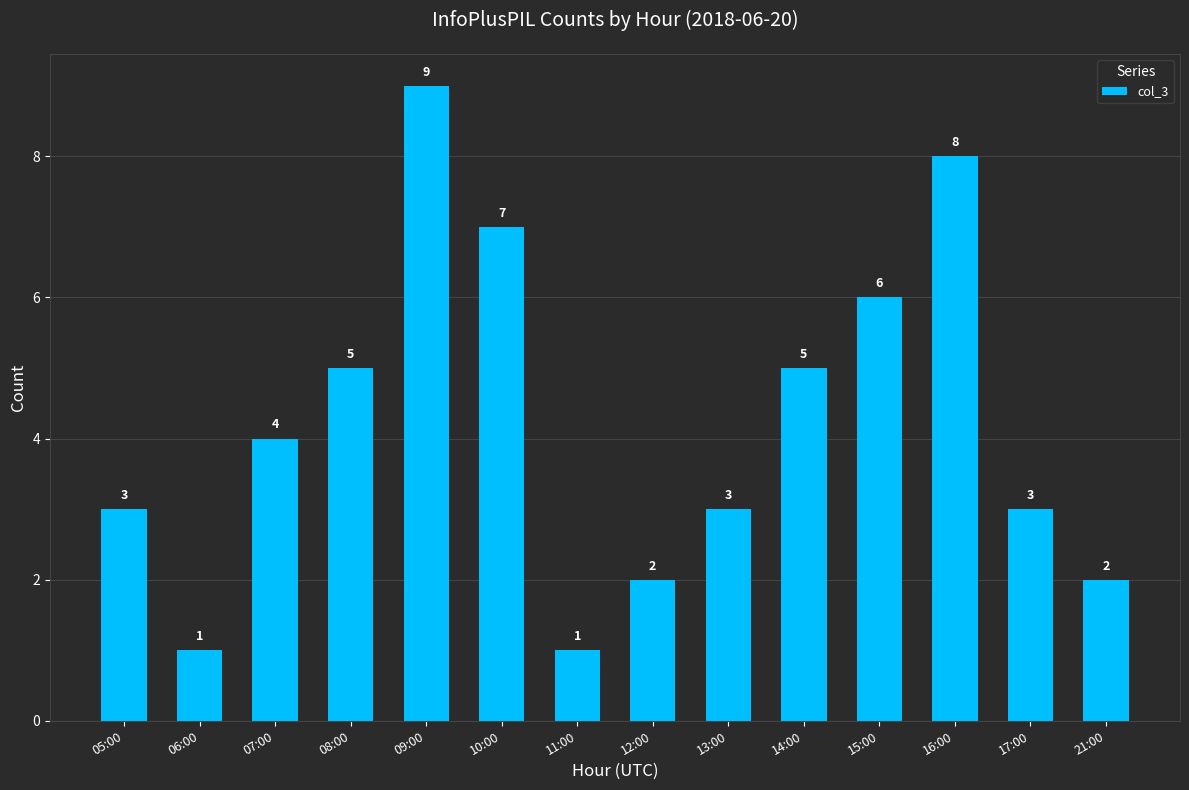

Between 15:00 and 14:00, which is larger?

15:00